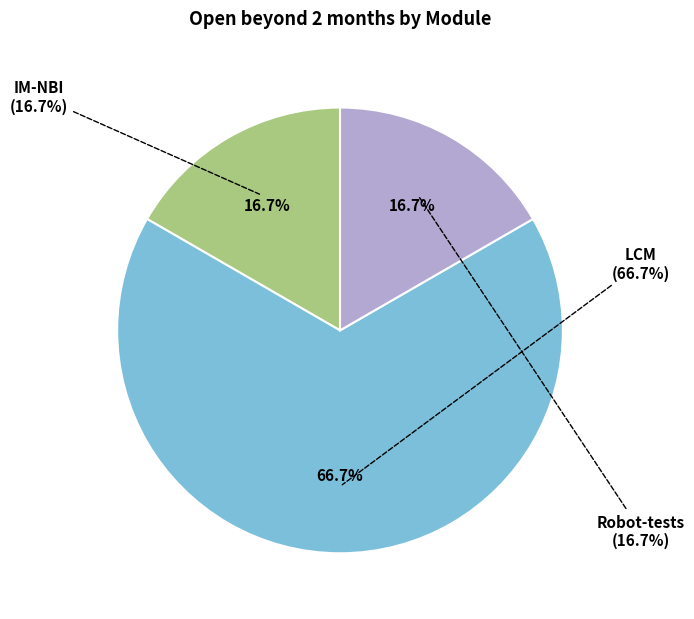

How many segments does this pie chart have?

3